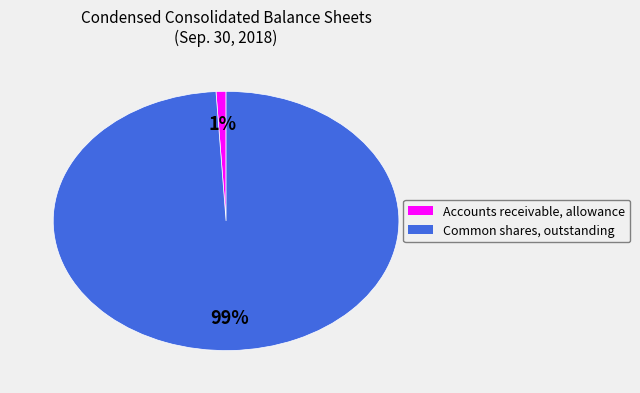

Between Accounts receivable, allowance and Common shares, outstanding, which is larger?

Common shares, outstanding